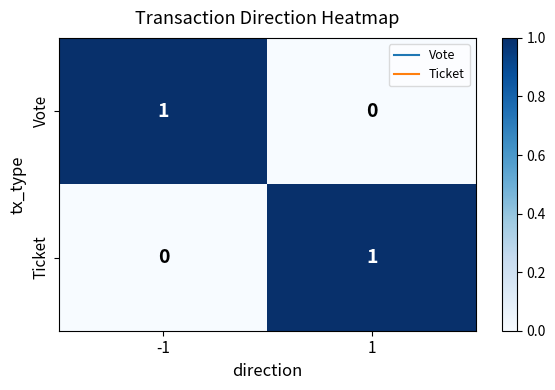

Rank the categories by Vote value from highest to lowest.

-1, 1